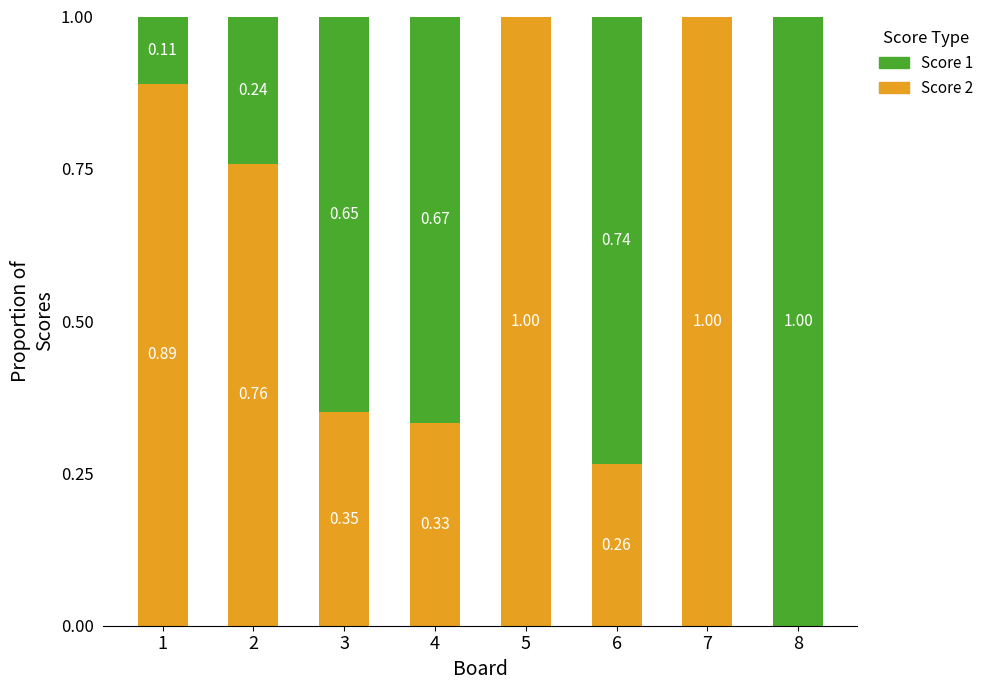

What is the total value across all series at 3?

1.0